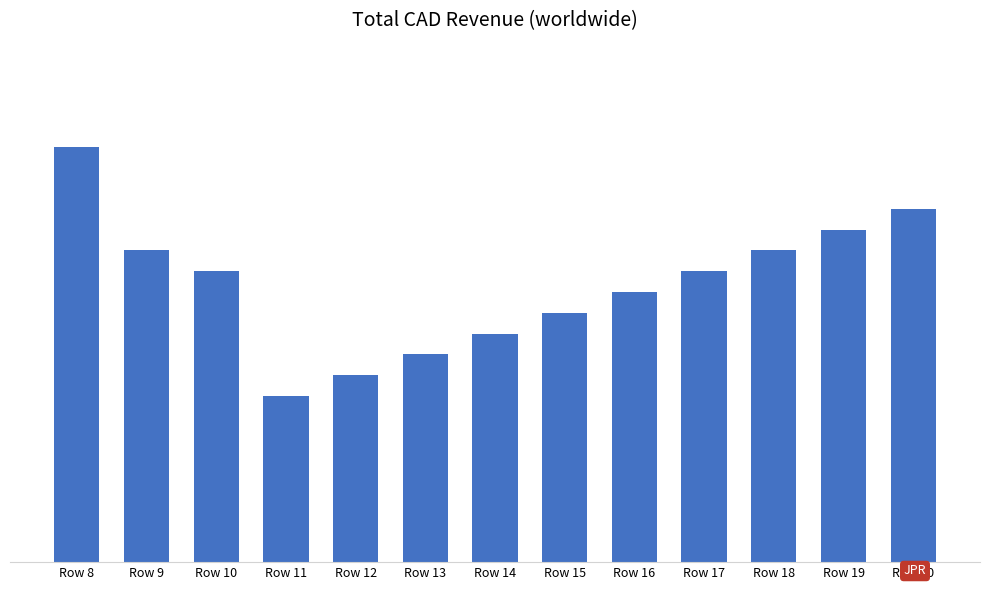

True or false: the data shows 5 at Row 18.

False